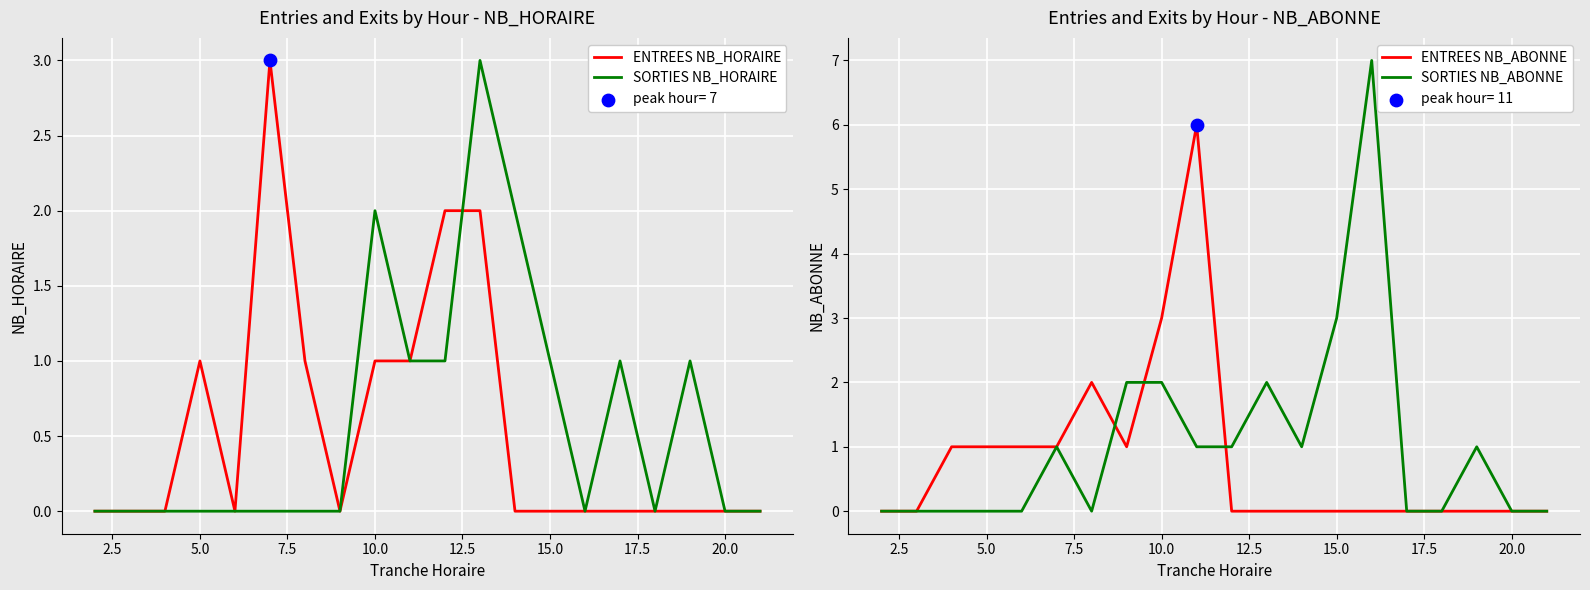

At how many categories does at least one series exceed 6?

1